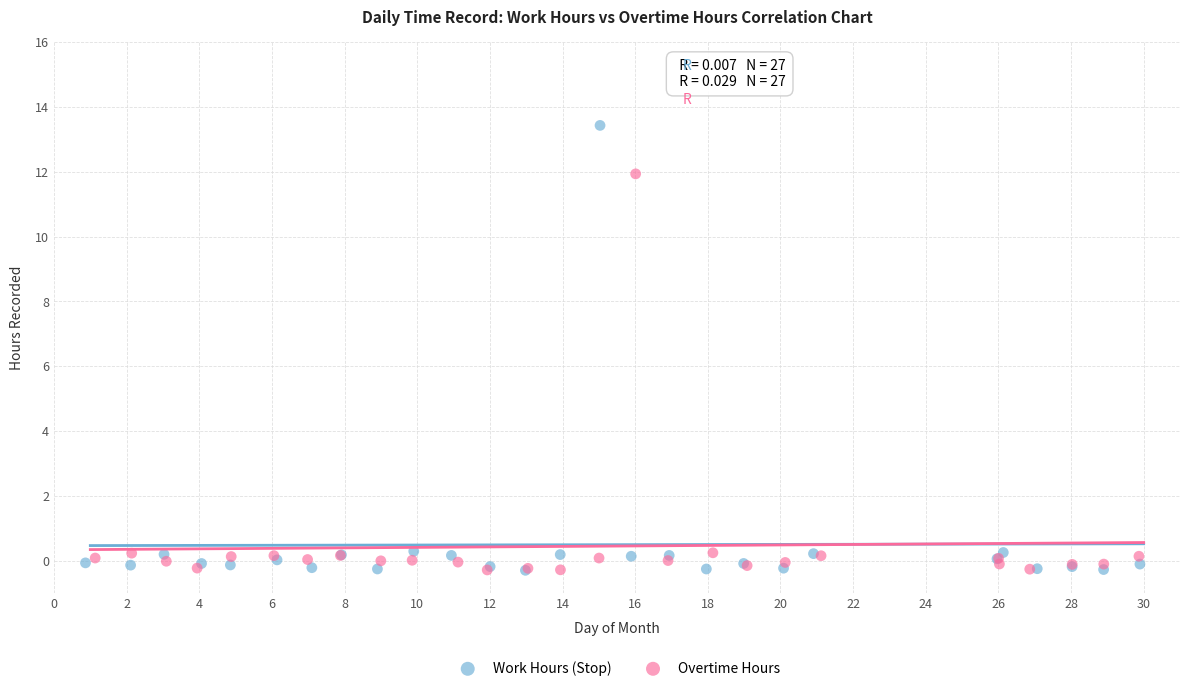

Which series contains the highest Y value?

Work Hours (Stop)